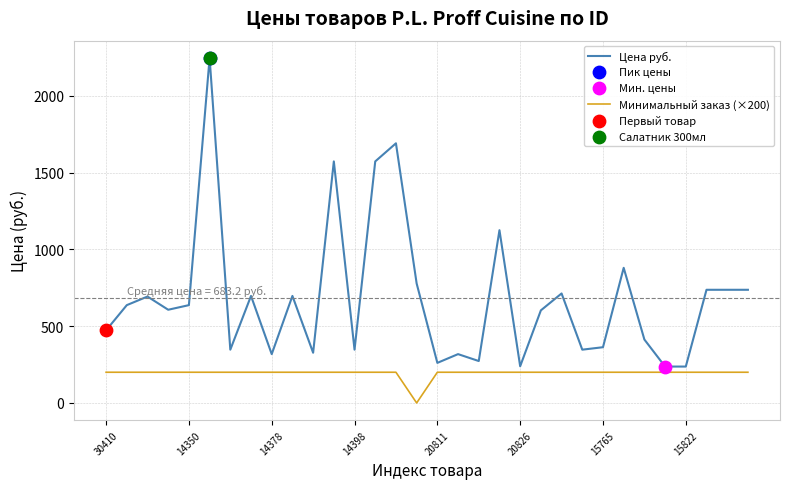

List the series in order of their overall mean, lowest first.

Минимальный заказ (×200), Цена руб.